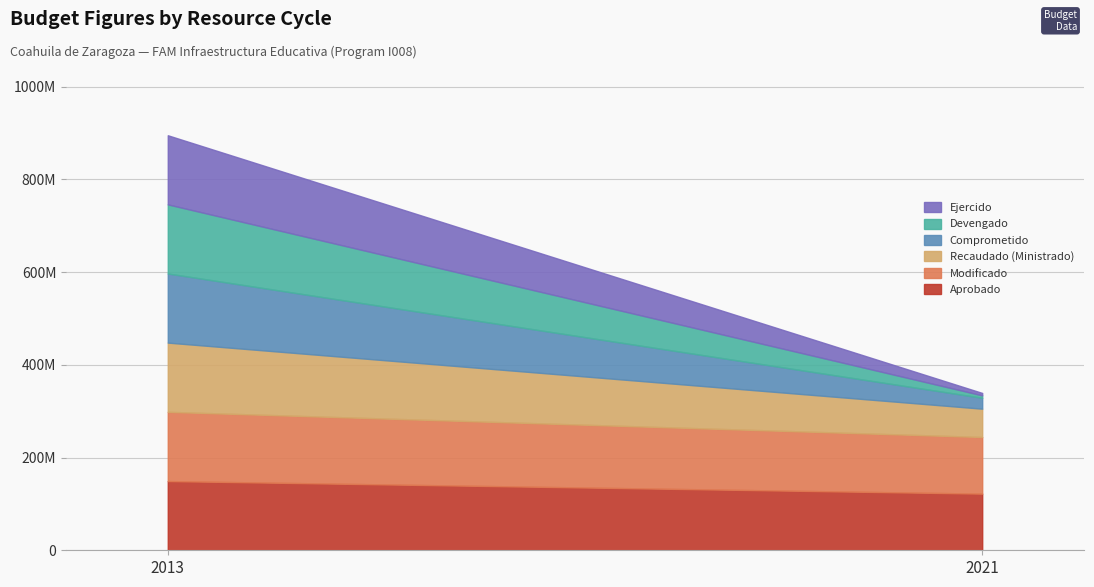

At which category is the sum across all series the highest?

2013